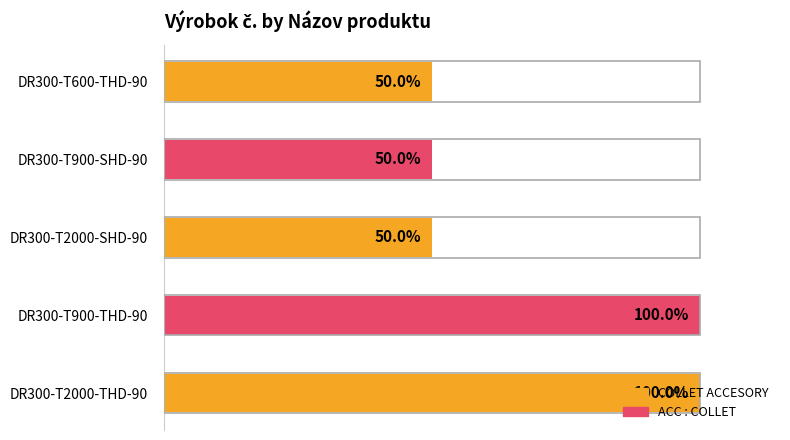

Between DR300-T2000-SHD-90 and DR300-T900-THD-90, which is larger?

DR300-T900-THD-90